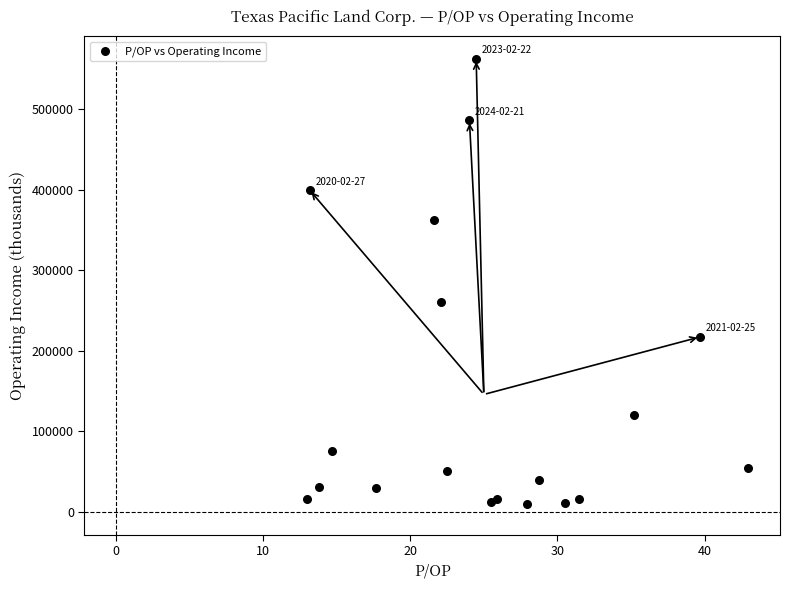

What Y value in the scatter plot is closest to 286149?

260834